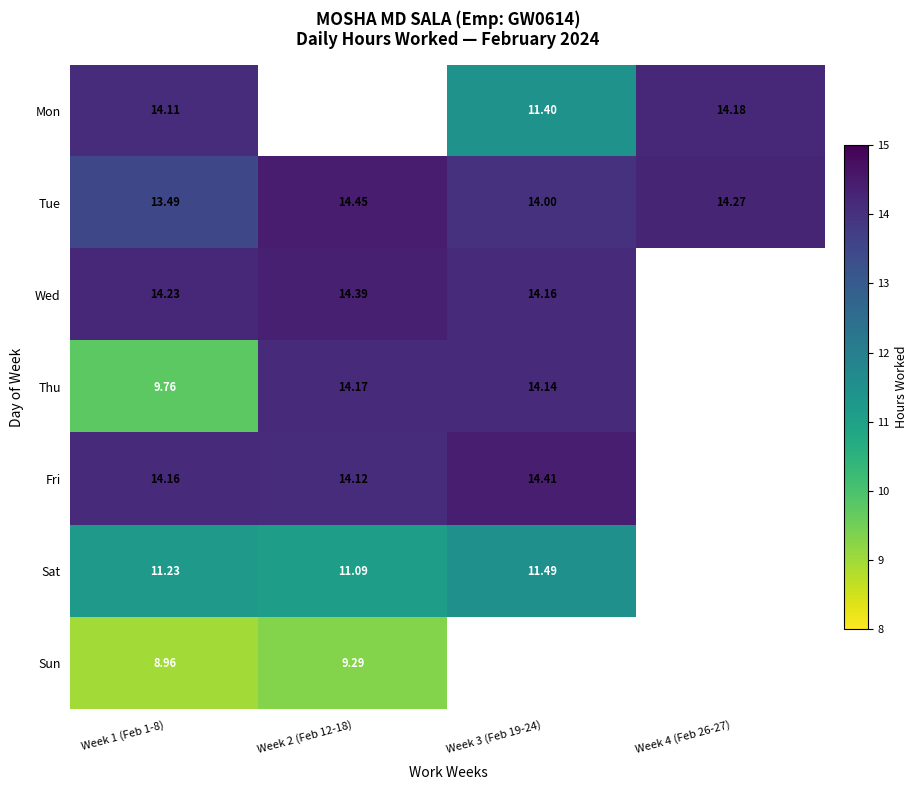

Is the value of Mon at Week 3 (Feb 19-24) greater than the value of Fri at Week 2 (Feb 12-18)?

No